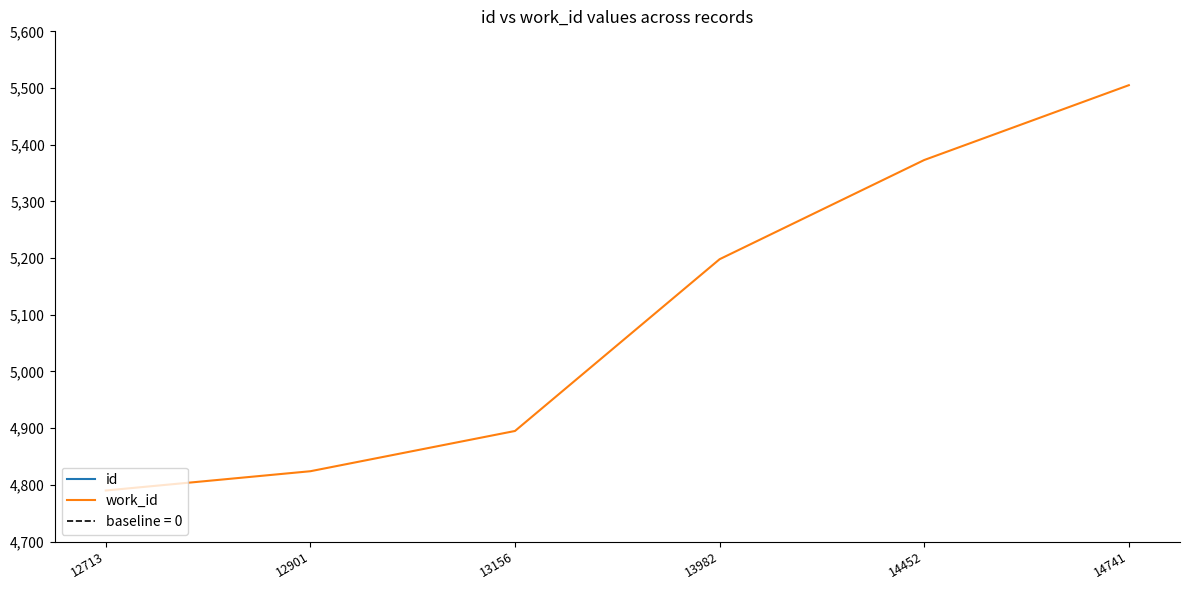

The id series shows 14741 at 14741. True or false?

True